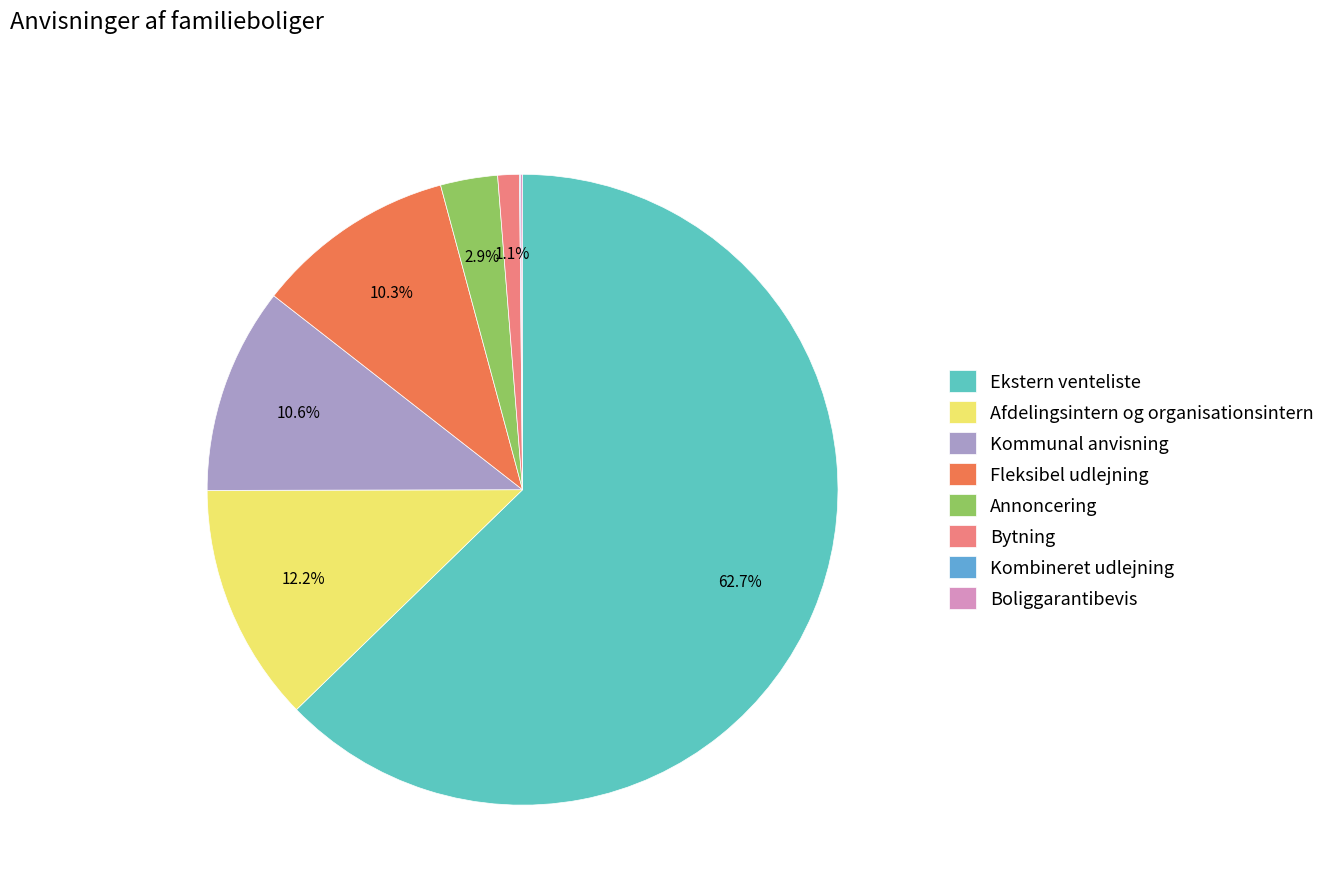

Approximately how many times larger is the value at Fleksibel udlejning compared to Afdelingsintern og organisationsintern?

0.8